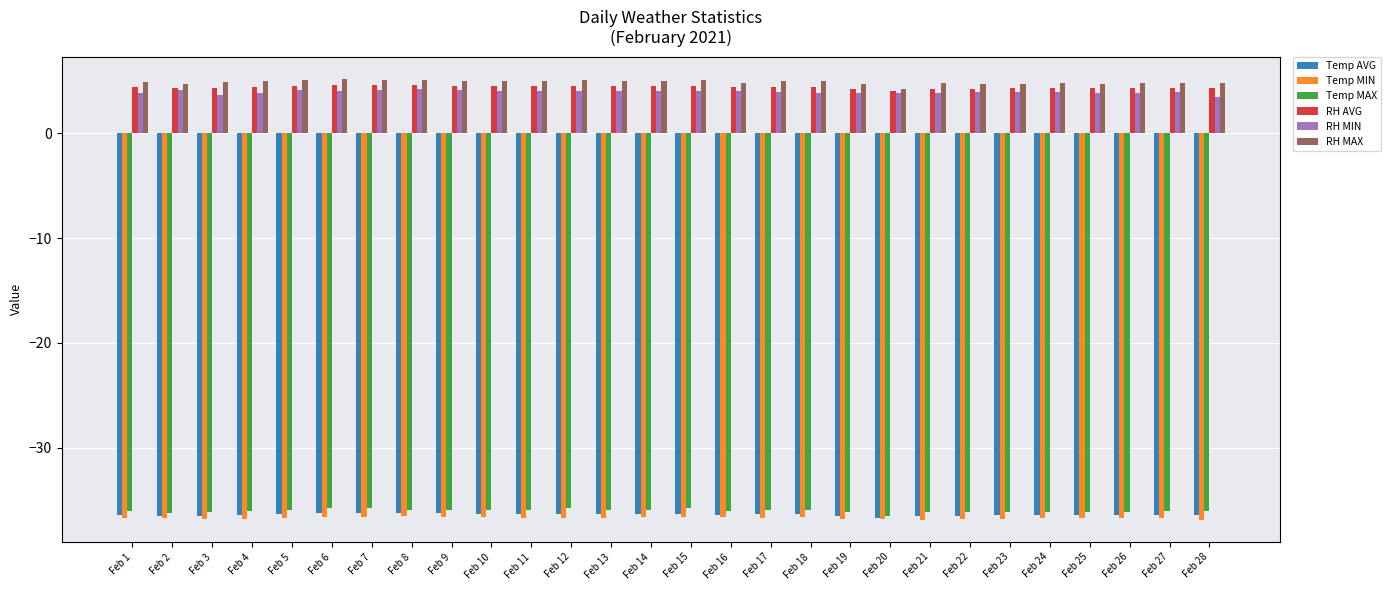

How many groups of bars are there?

28